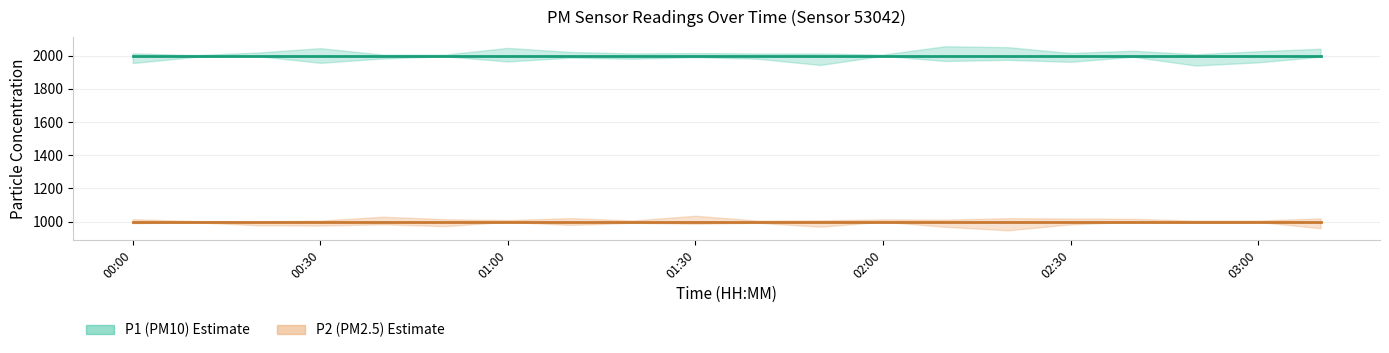

True or false: P2 and P1 intersect in this chart.

False